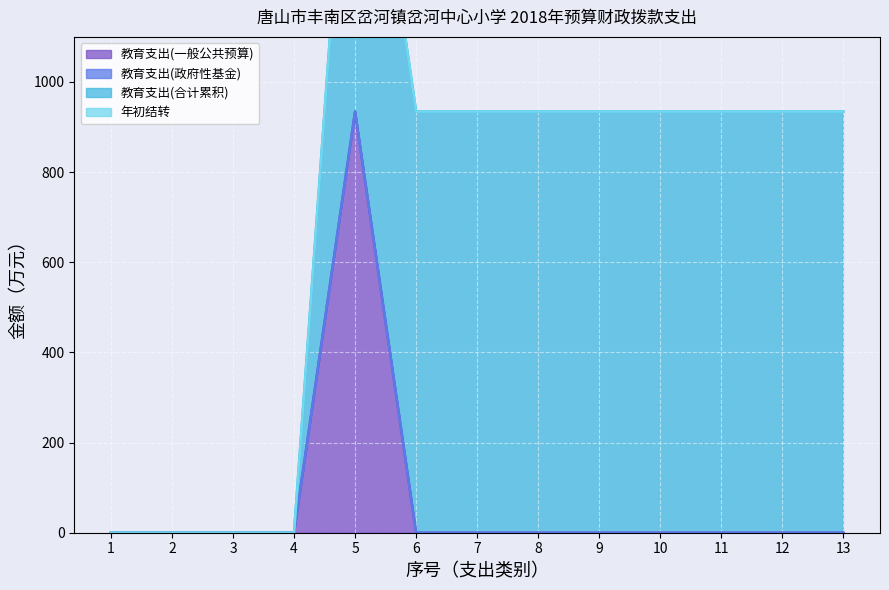

What is the highest value of the 教育支出(一般公共预算) series?

934.3